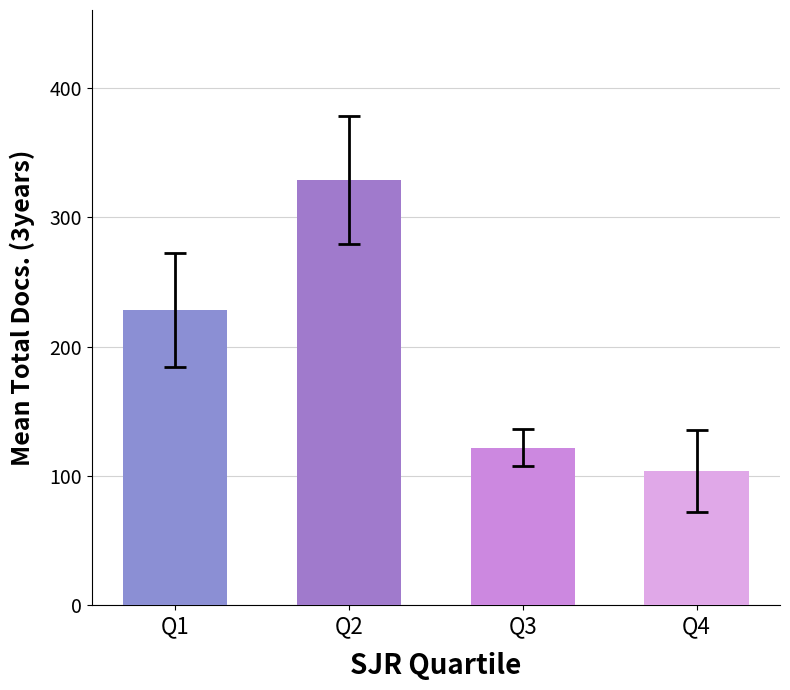

Where does the data first go above 228?

Q1